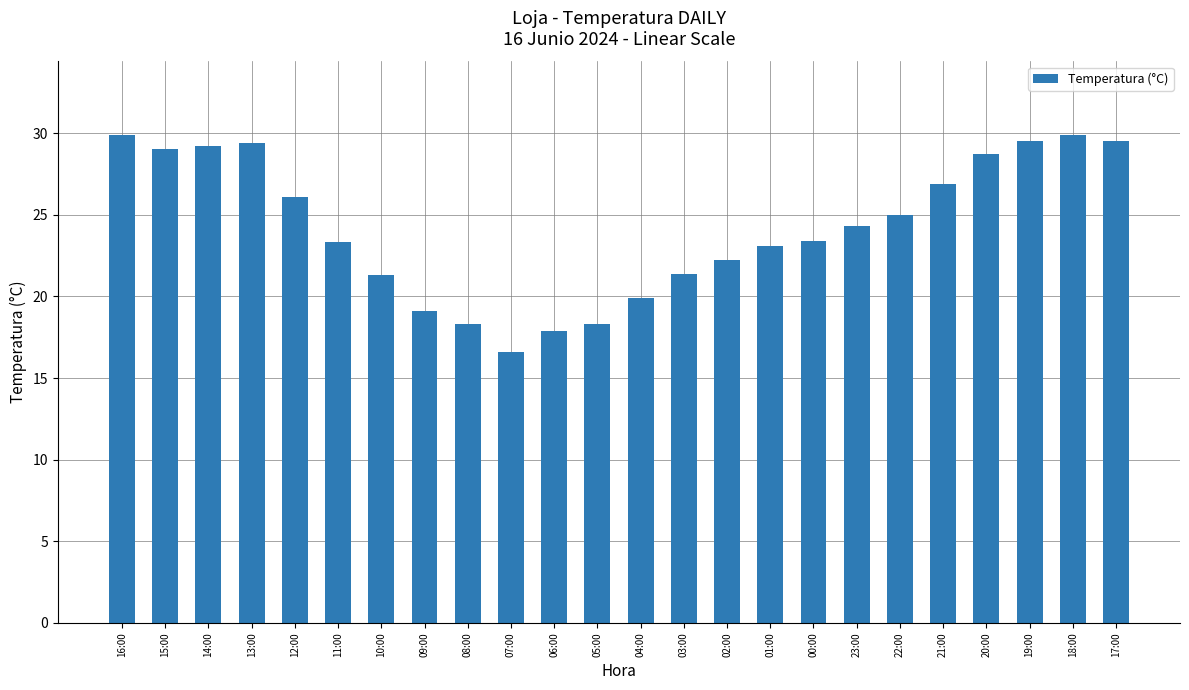

What is the approximate value at 09:00?

19.1